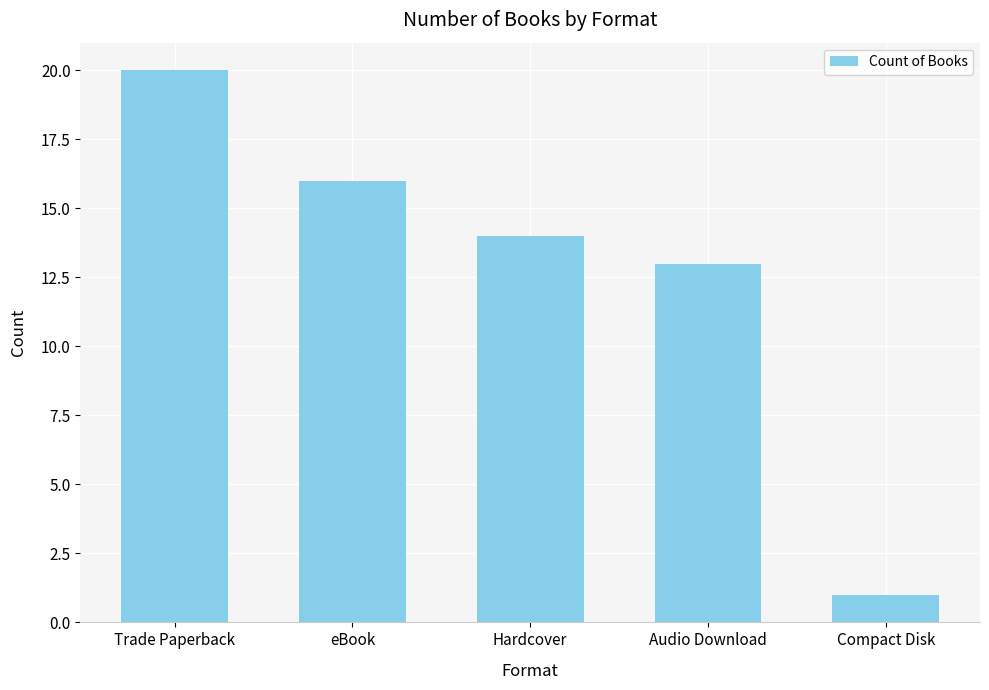

What is the change in value from Hardcover to Audio Download?

-1